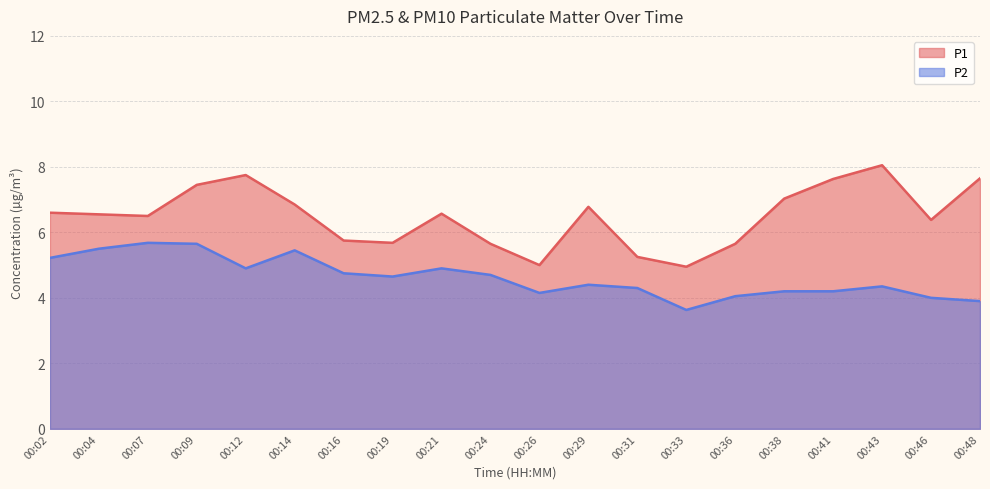

Which category has the lowest value across all series?

00:33